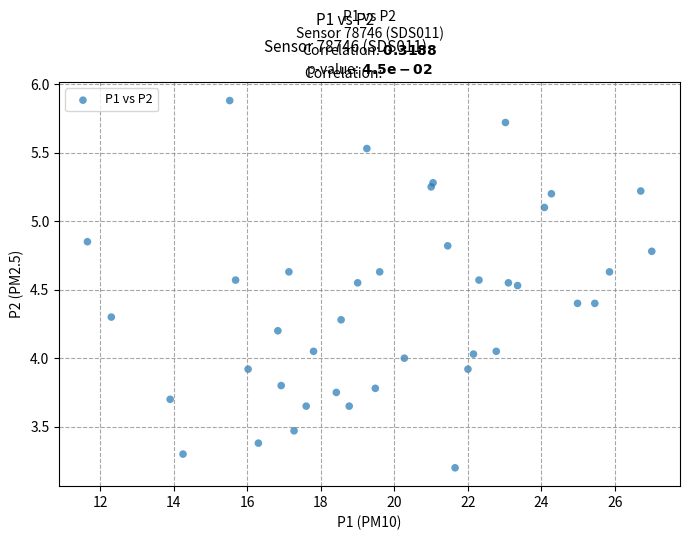

What is the range of Y values (max minus min)?

2.7